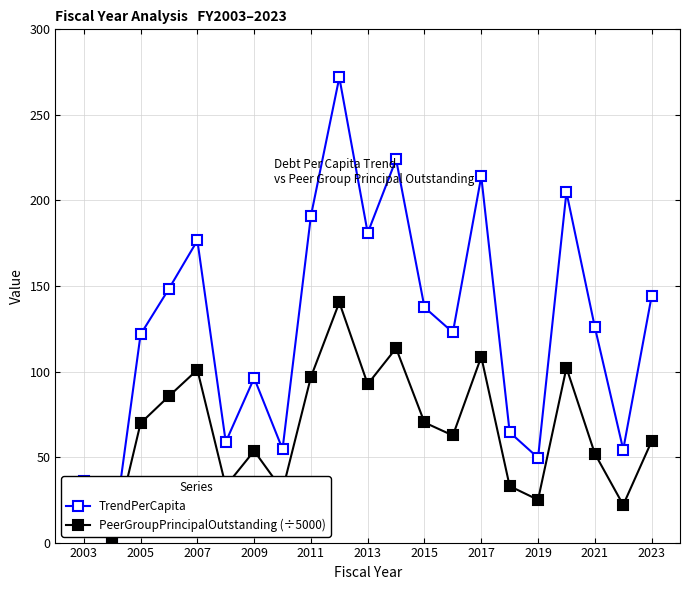

Which series has the largest range (max minus min)?

TrendPerCapita